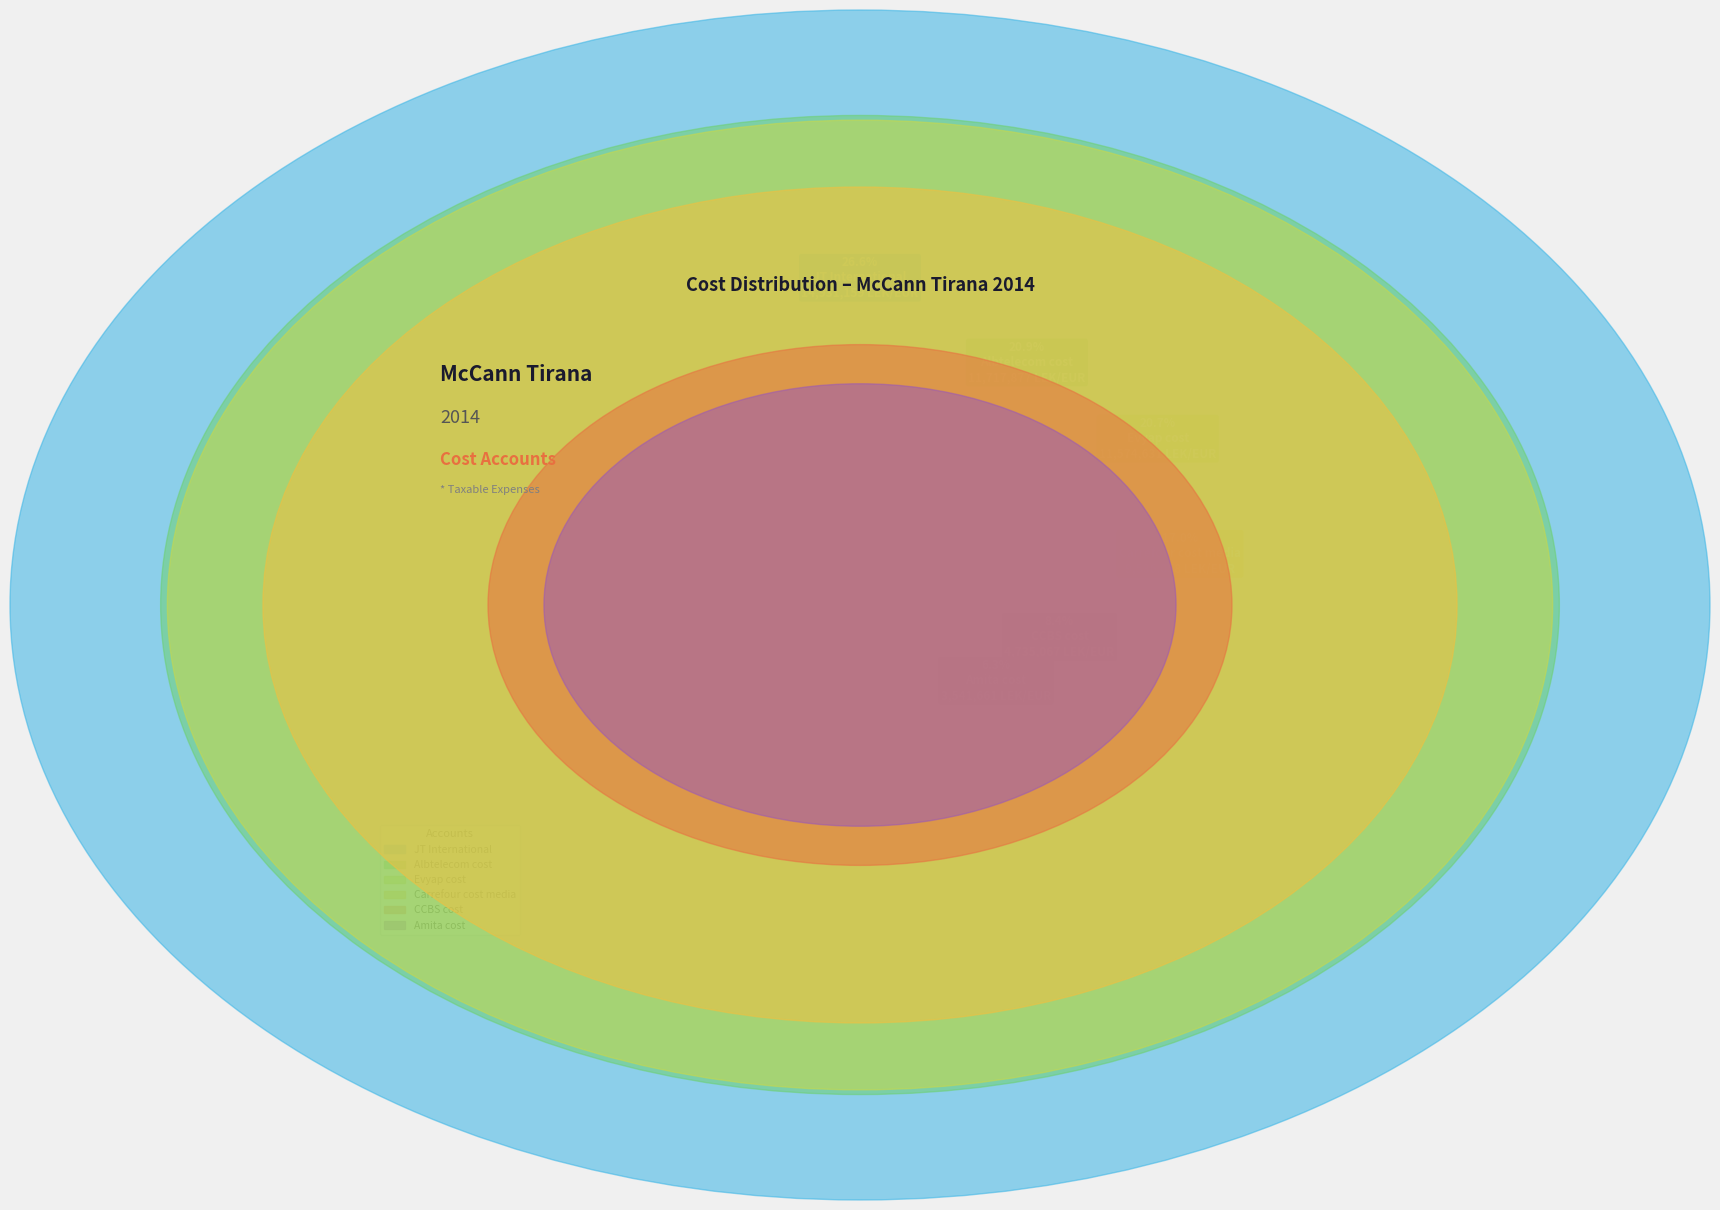

Does any single category account for the majority?

No